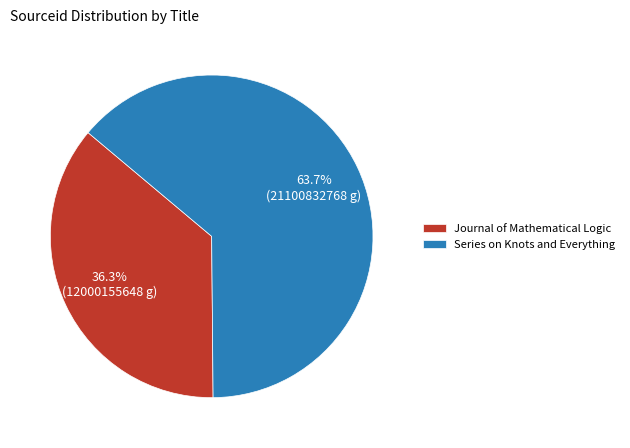

Which category accounts for the majority?

Series on Knots and Everything